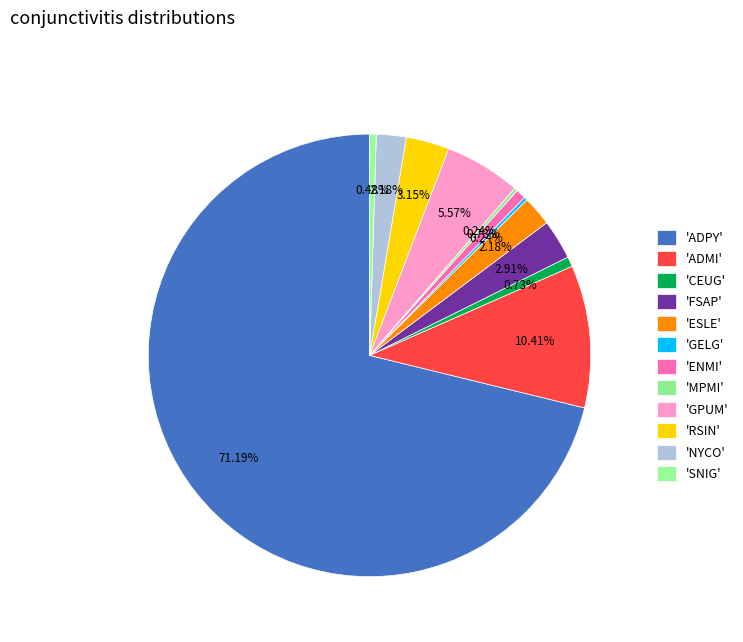

What is the largest slice in the pie chart?

ADPY